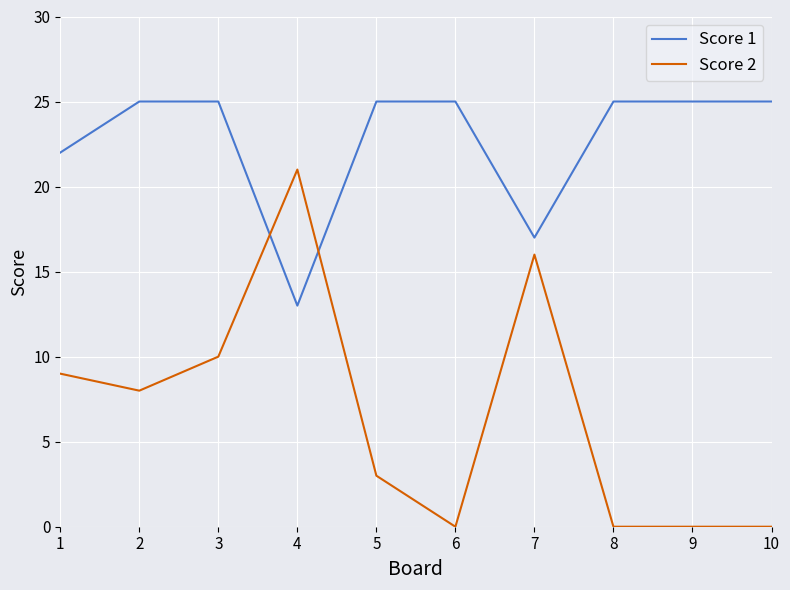

Reading left to right, transcribe all the data shown in this chart.

Score 1: 1=22	2=25	3=25	4=13	5=25	6=25	7=17	8=25	9=25	10=25
Score 2: 1=9	2=8	3=10	4=21	5=3	6=0	7=16	8=0	9=0	10=0